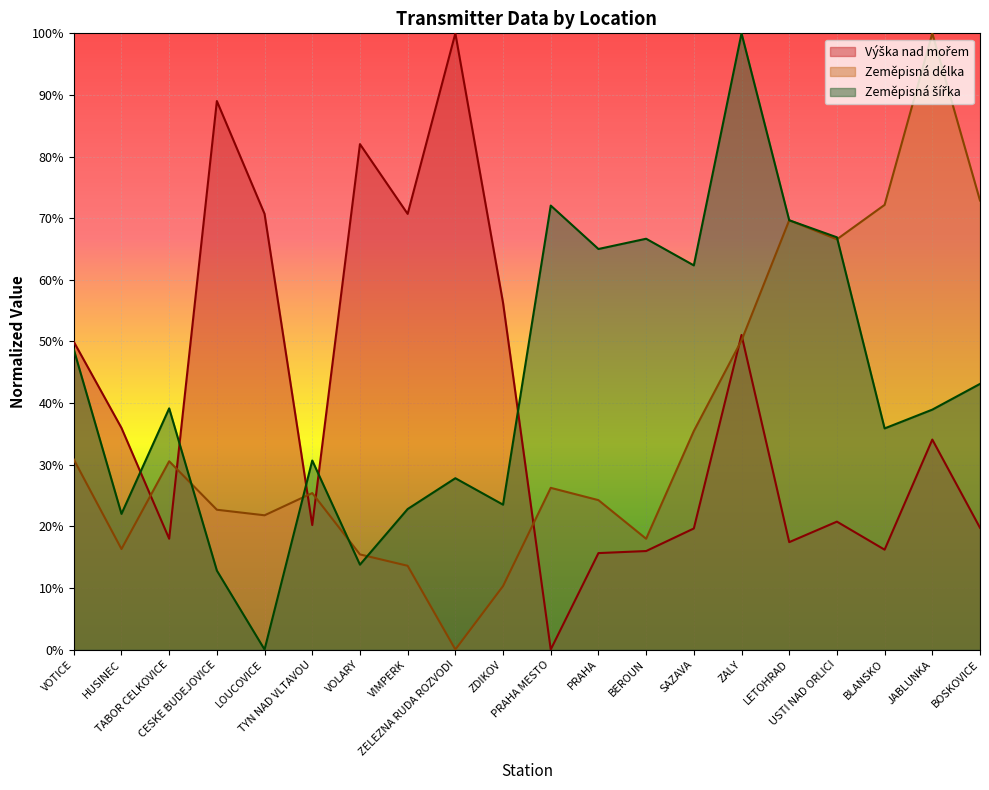

Is the value of Zeměpisná délka at VIMPERK greater than the value of Výška nad mořem at PRAHA?

No